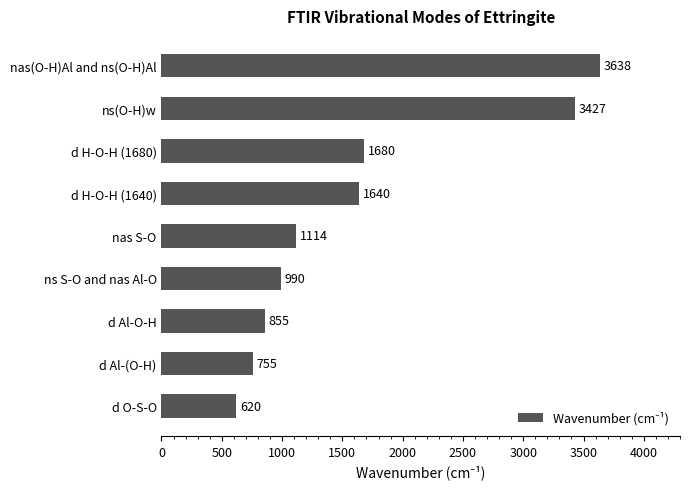

Between d Al-O-H and d O-S-O, which is larger?

d Al-O-H